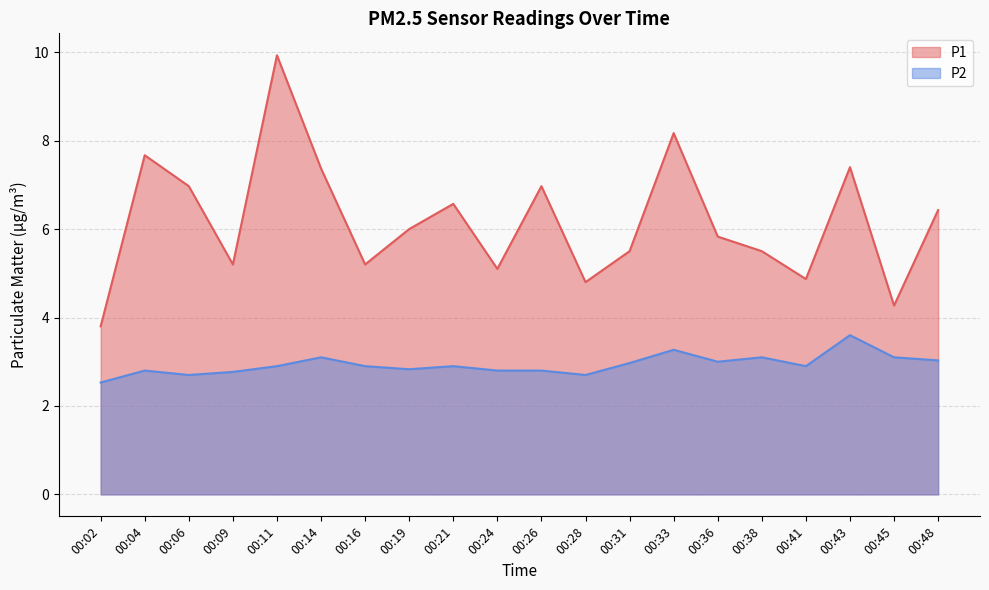

Is it true that P1 equals 5.8 at 00:36?

True